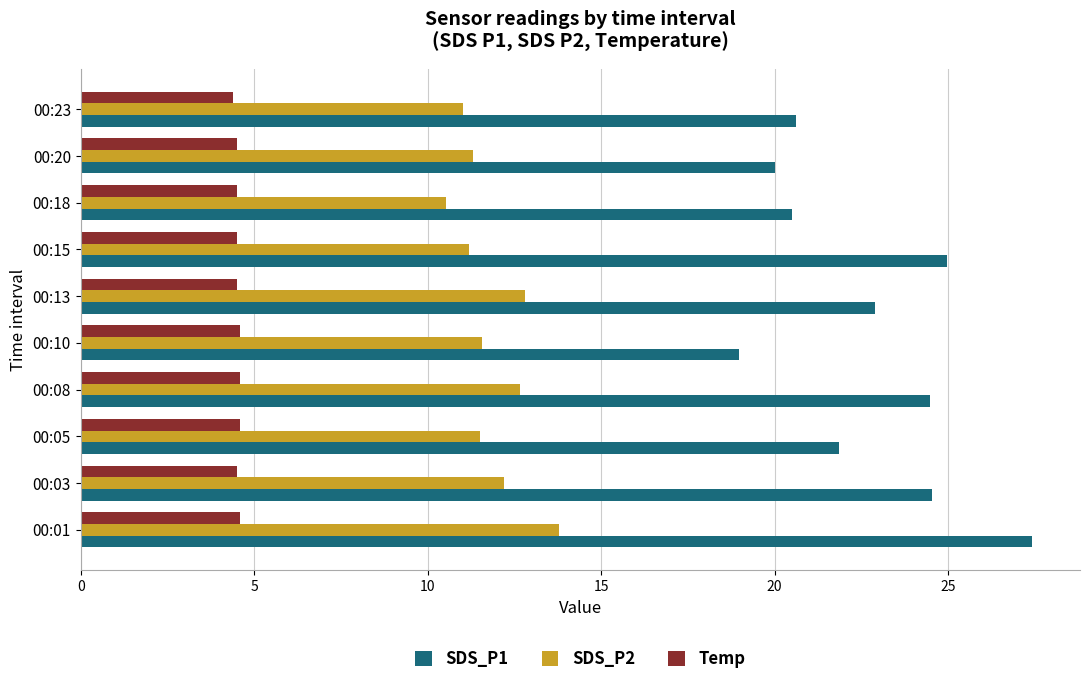

List the series in order of their peak value, lowest first.

Temp, SDS_P2, SDS_P1